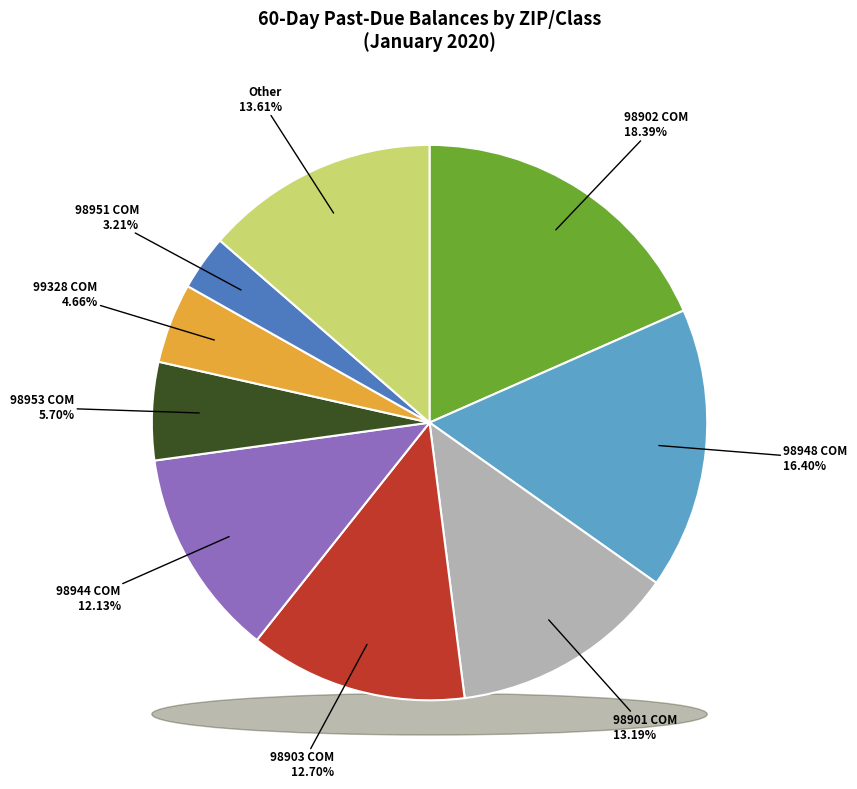

The RES slice represents 93% of the pie. True or false?

False